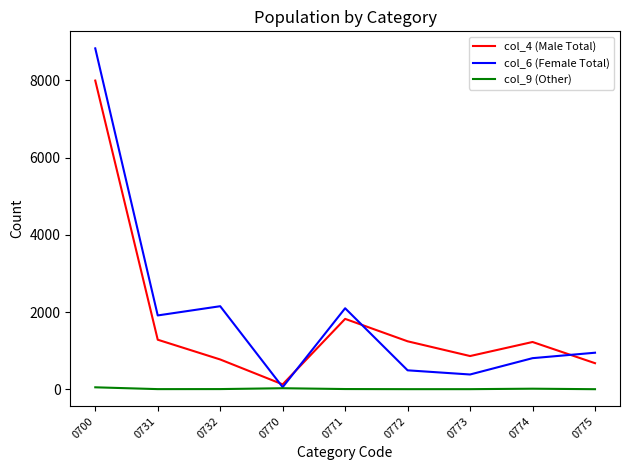

The value of col_6 (Female Total) at 0731 is 1911. True or false?

True